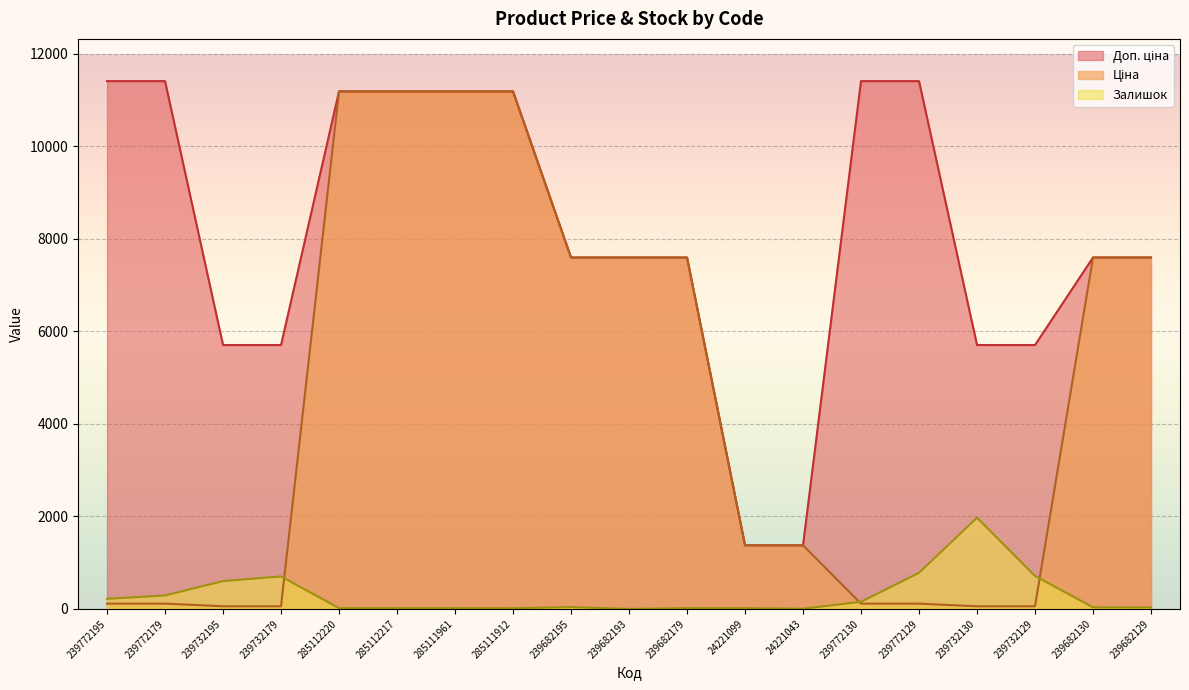

Count the number of categories in the chart.

19